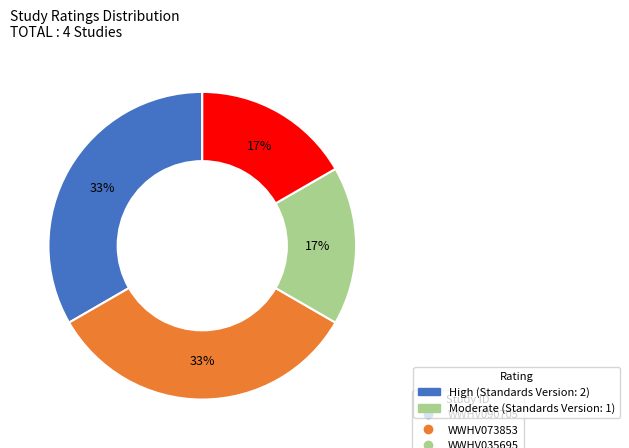

To the nearest percent, what is the average slice percentage?

25%